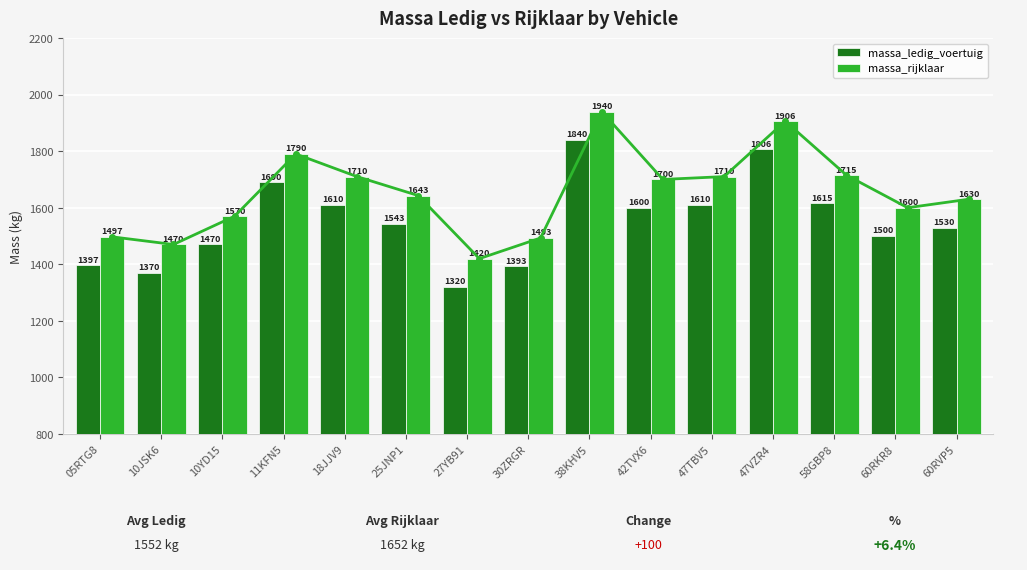

At which label does massa_rijklaar reach its minimum?

27YB91